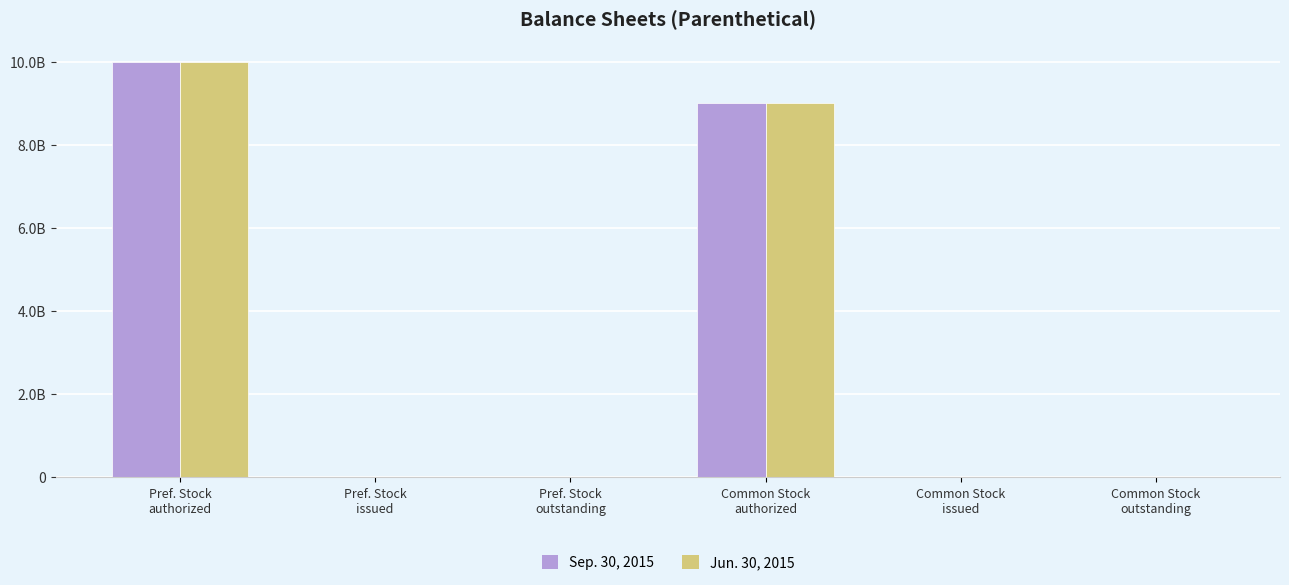

Reading left to right, extract all data points from this chart.

Sep. 30, 2015: 9989886988	0	0	8999886999	5000000	5000000
Jun. 30, 2015: 9989886988	0	0	8999886999	5000000	5000000